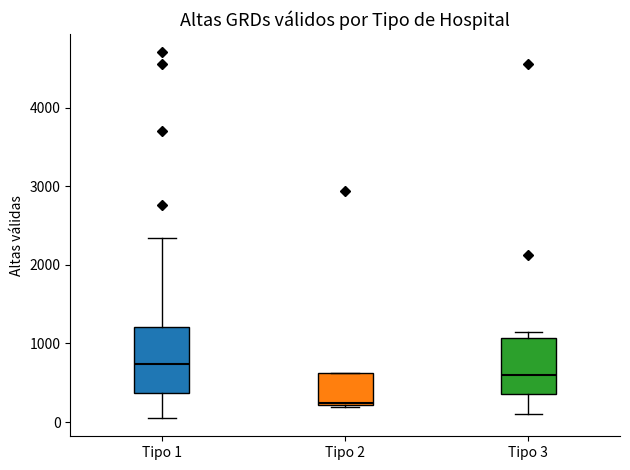

Reading left to right, transcribe this box plot: for each box, give where its median line is, the range the box spans, and where its two whiskers end, as read against the y-axis. The values are not printed on the chart, so give them approximately, as read against the axis.

Tipo 1: median 700, box 400 to 1200, whiskers 100 to 2300
Tipo 2: median 200, box 200 to 600, whiskers 200 to 600
Tipo 3: median 600, box 400 to 1100, whiskers 100 to 1100 (just above the box's upper edge)